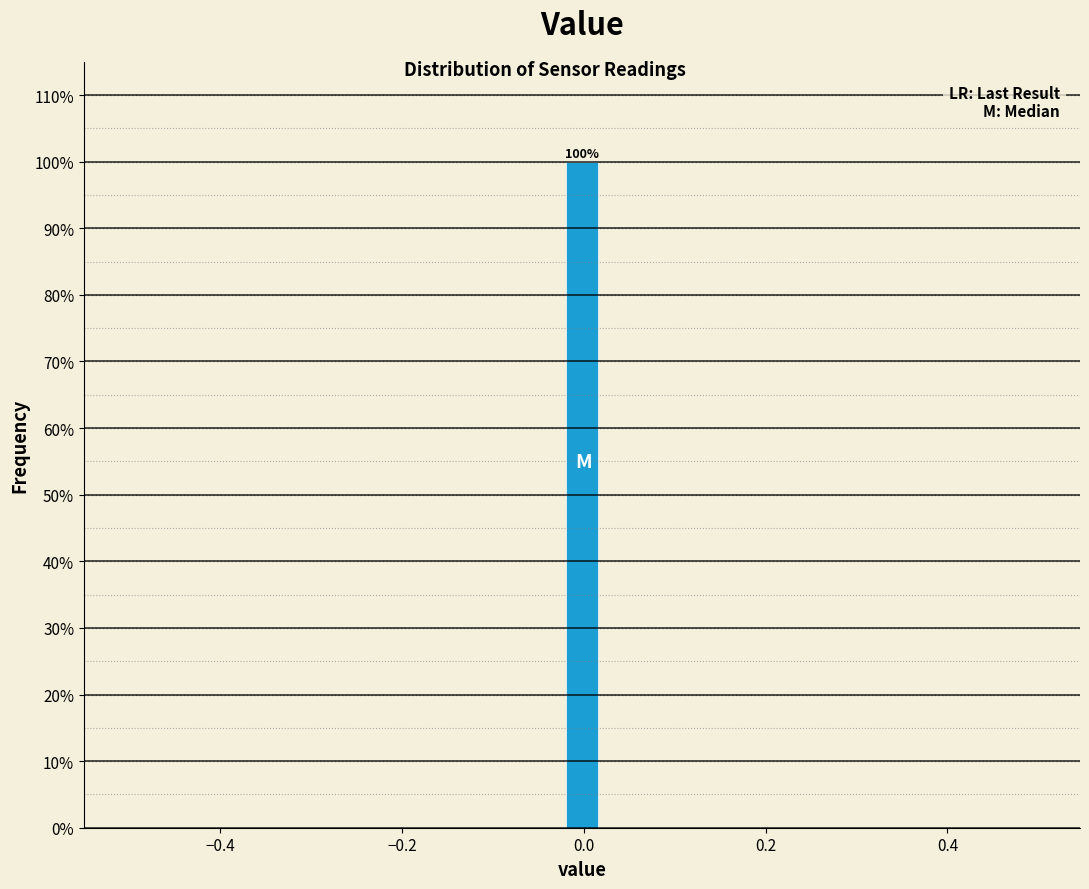

Around what value on the x-axis is the tallest bar? Give the approximate position of its centre, as read against the axis.

0.00